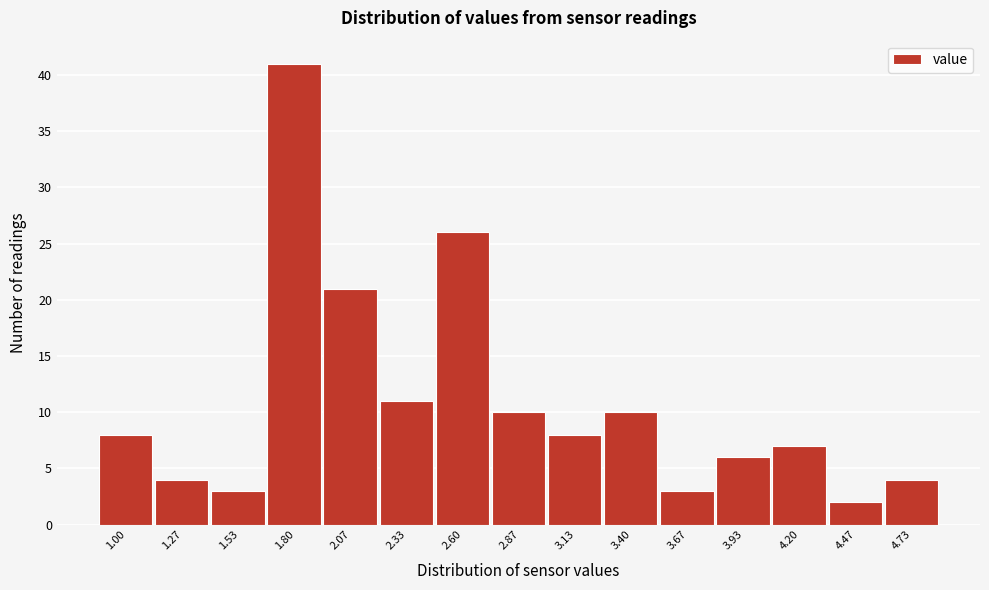

Reading left to right, what are all the values shown in this chart?

8	4	3	41	21	11	26	10	8	10	3	6	7	2	4